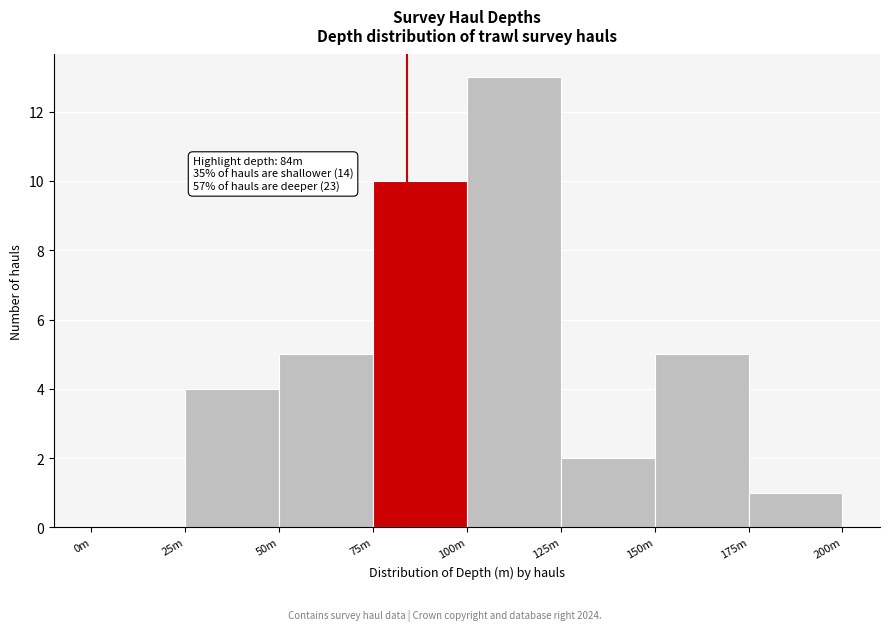

Reading left to right, list all the values displayed in this chart.

0m=0	25m=4	50m=5	75m=10	100m=13	125m=2	150m=5	175m=1